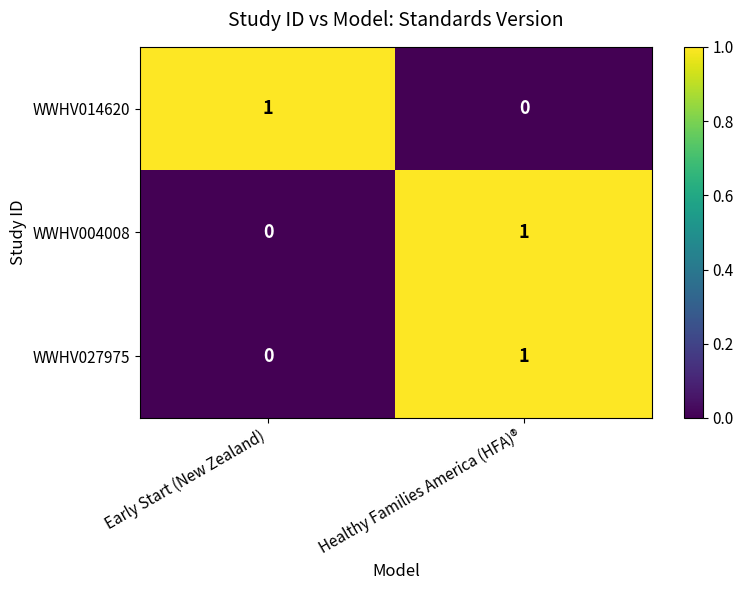

Reading left to right, extract all data points from this chart.

WWHV014620: Early Start (New Zealand)=1	Healthy Families America (HFA)®=0
WWHV004008: Early Start (New Zealand)=0	Healthy Families America (HFA)®=1
WWHV027975: Early Start (New Zealand)=0	Healthy Families America (HFA)®=1